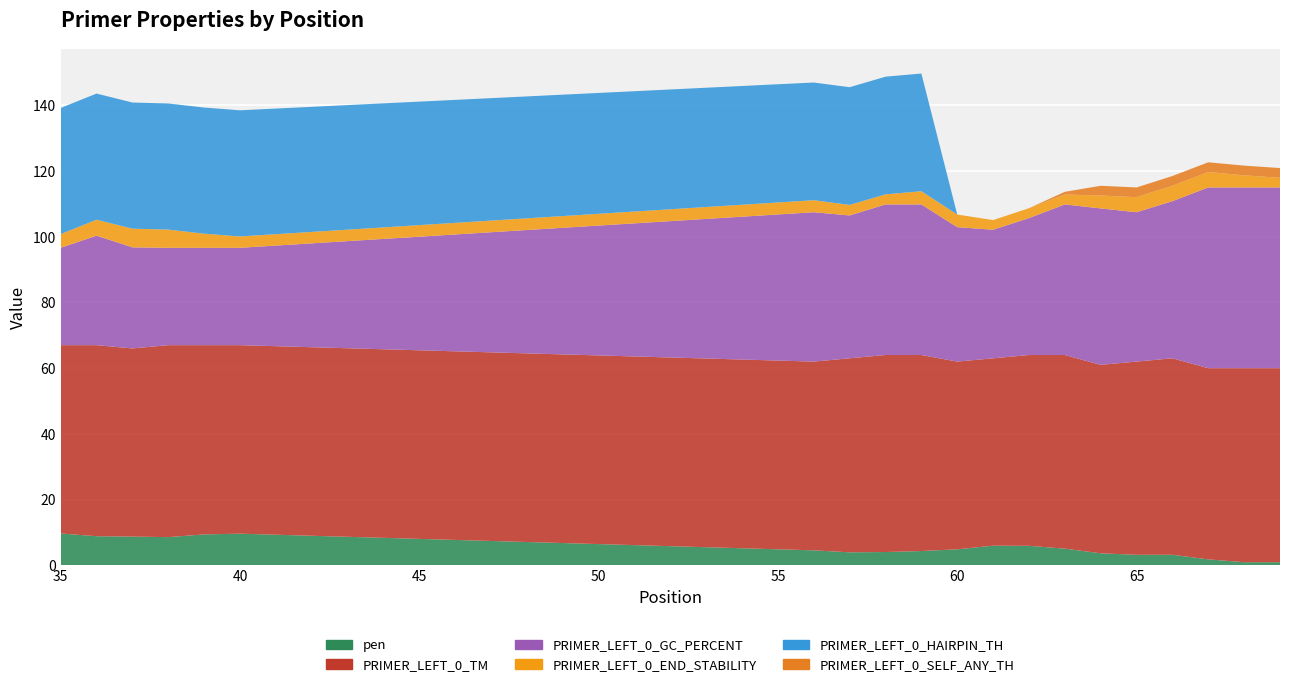

Reading left to right, list all the values displayed in this chart.

pen: 35=9.7	36=8.8	37=8.7	38=8.6	39=9.4	40=9.6	56=4.6	57=3.9	58=4.0	59=4.3	60=4.9	61=6.0	62=5.9	63=5.1	64=3.6	65=3.2	66=3.2	67=1.8	68=0.9	69=0.9
PRIMER_LEFT_0_TM: 35=57.3	36=58.2	37=57.3	38=58.4	39=57.6	40=57.4	56=57.4	57=59.1	58=60.0	59=59.7	60=57.1	61=57.0	62=58.1	63=58.9	64=57.4	65=58.8	66=59.8	67=58.2	68=59.1	69=59.1
PRIMER_LEFT_0_GC_PERCENT: 35=29.6	36=33.3	37=30.8	38=29.6	39=29.6	40=29.6	56=45.5	57=43.5	58=45.8	59=45.8	60=40.9	61=39.1	62=41.7	63=45.8	64=47.6	65=45.5	66=47.8	67=55.0	68=55.0	69=55.0
PRIMER_LEFT_0_END_STABILITY: 35=4.2	36=4.8	37=5.7	38=5.5	39=4.3	40=3.5	56=3.7	57=3.2	58=3.1	59=4.0	60=3.9	61=2.9	62=3.0	63=3.0	64=3.9	65=4.6	66=4.7	67=4.7	68=3.7	69=2.9
PRIMER_LEFT_0_HAIRPIN_TH: 35=38.4	36=38.4	37=38.4	38=38.4	39=38.4	40=38.4	56=35.8	57=35.8	58=35.8	59=35.8	60=0.0	61=0.0	62=0.0	63=0.0	64=0.0	65=0.0	66=0.0	67=0.0	68=0.0	69=0.0
PRIMER_LEFT_0_SELF_ANY_TH: 35=0.0	36=0.0	37=0.0	38=0.0	39=0.0	40=0.0	56=0.0	57=0.0	58=0.0	59=0.0	60=0.0	61=0.0	62=0.0	63=0.8	64=3.0	65=3.0	66=3.0	67=3.0	68=3.0	69=3.0